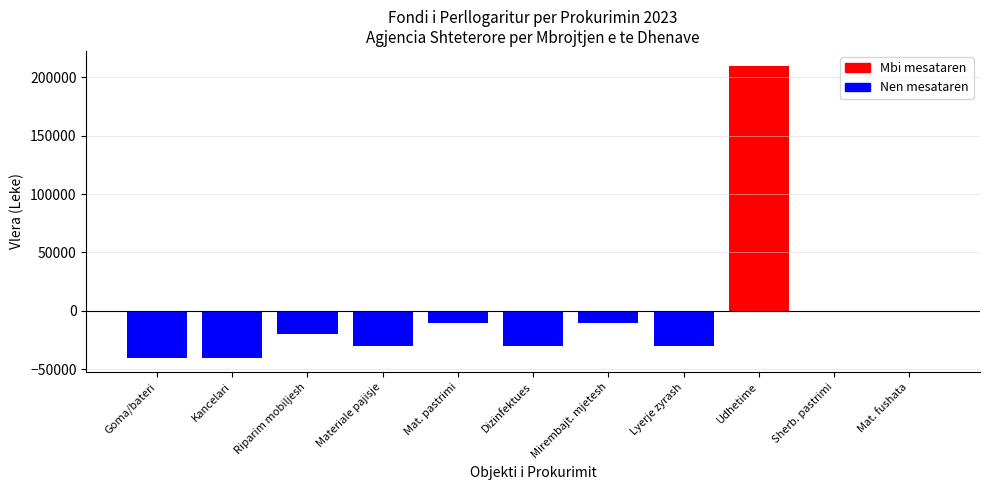

Does the chart contain stacked bars?

No